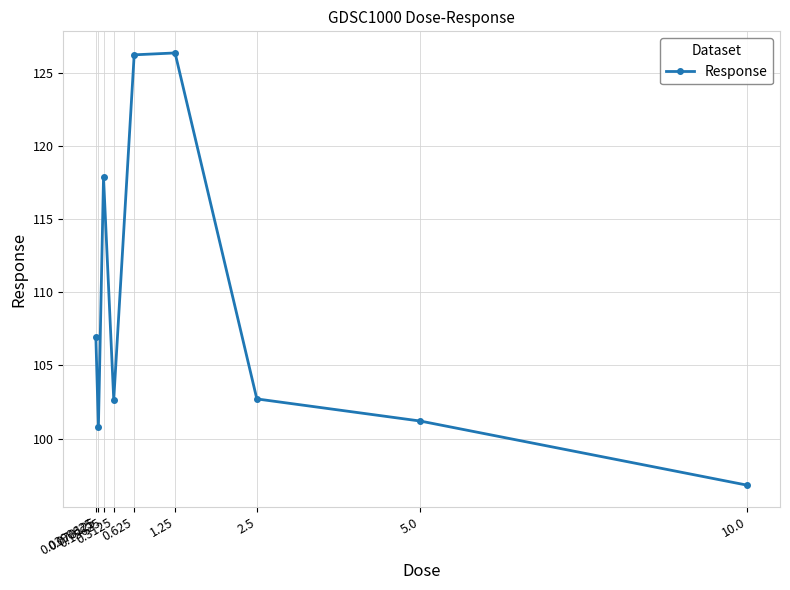

Is it true that the value at 2.5 is 67.7?

False